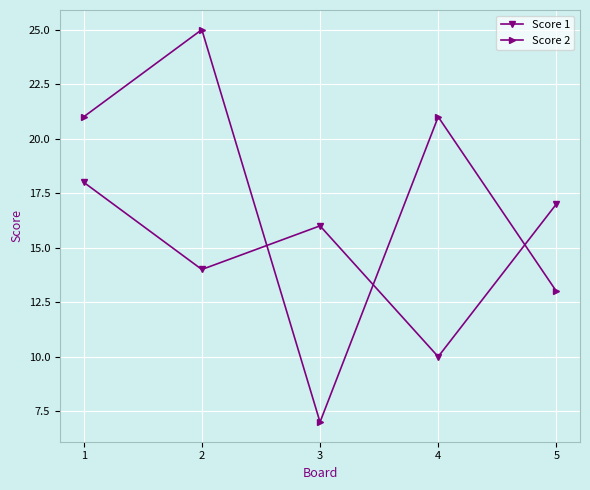

At how many categories does at least one series exceed 20?

3